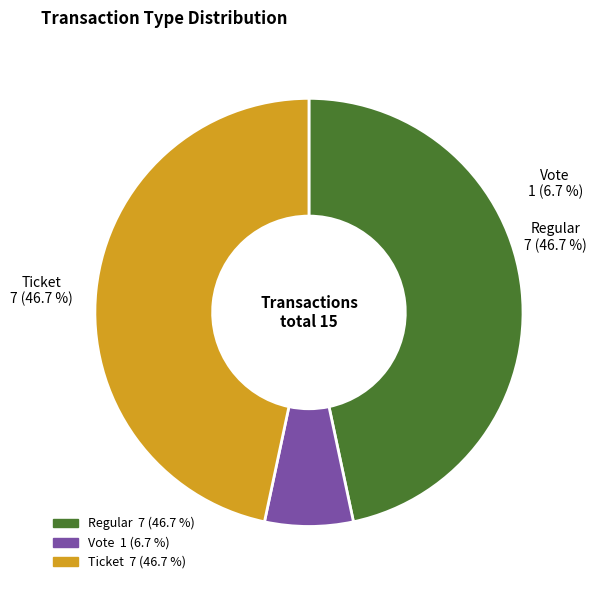

Between 11 and 4, which is larger?

11